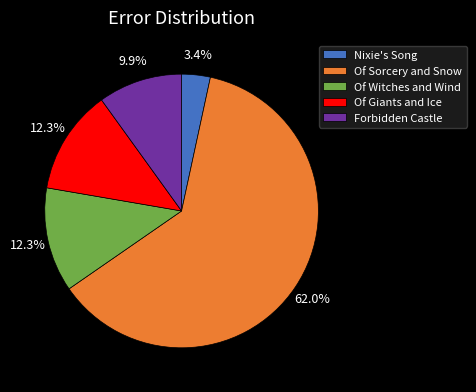

How many slices are in this pie chart?

5